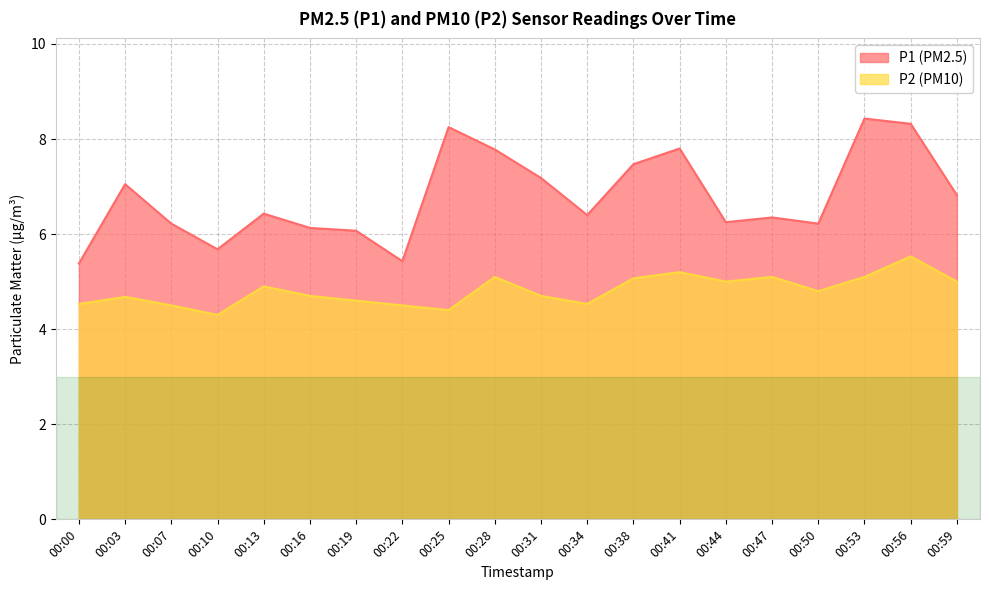

True or false: P1 and P2 intersect in this chart.

False